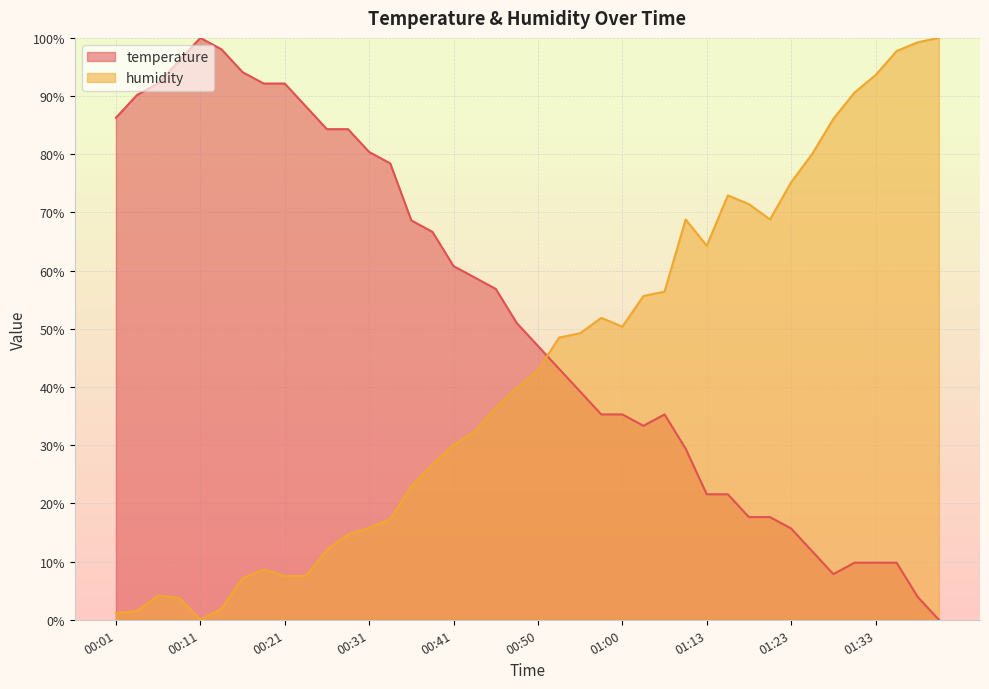

Which series has the largest total across all categories?

temperature